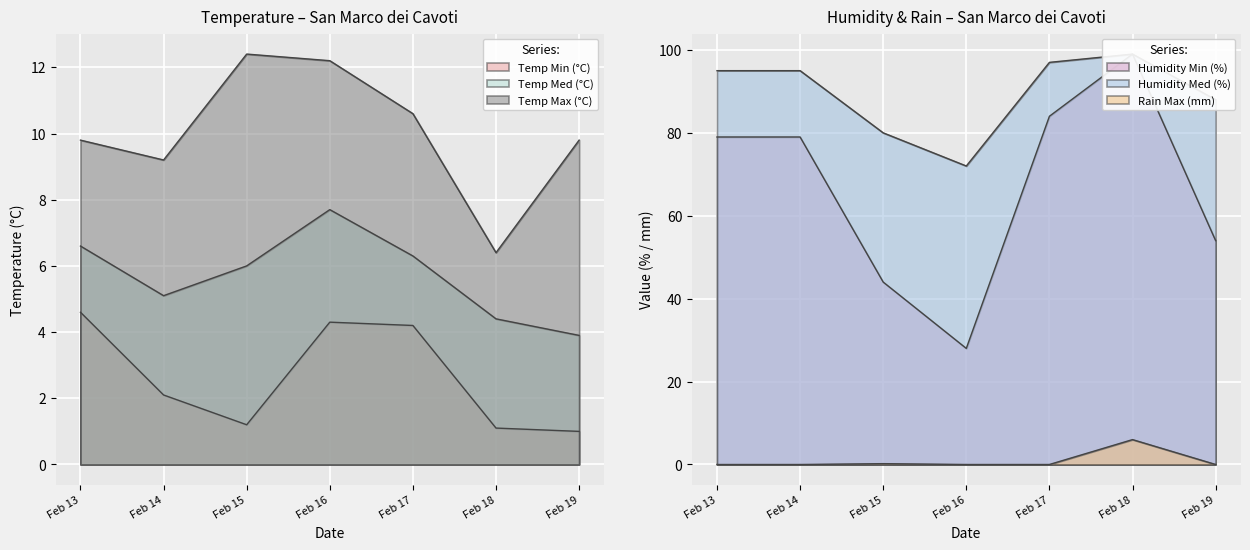

What is the value of the Temp Max (°C) point at the 2nd from the left?

9.2